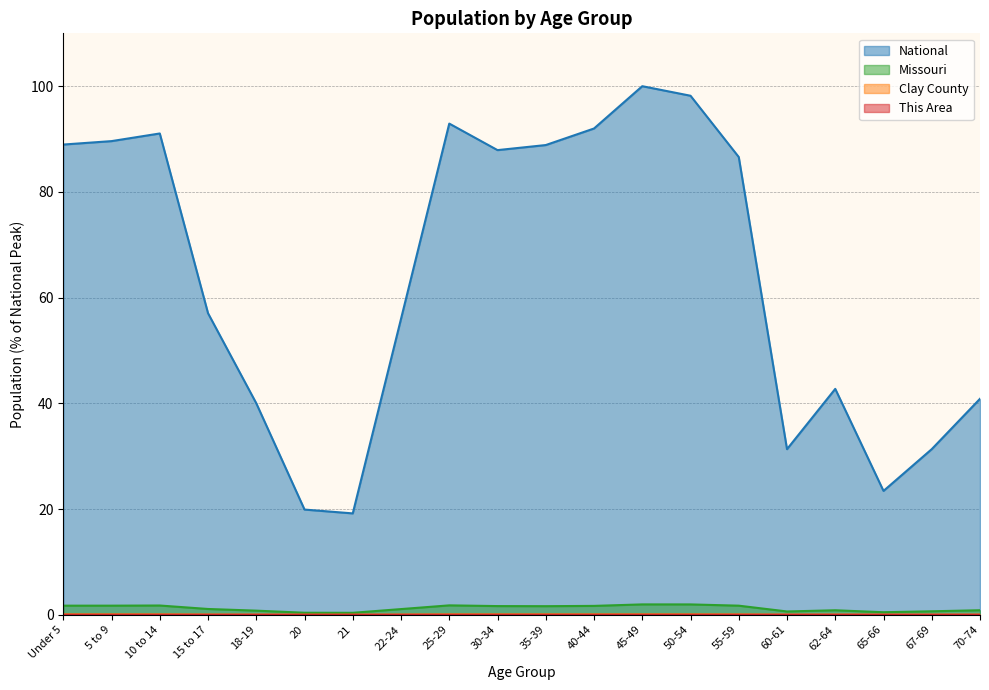

List the labels in order of This Area value, largest first.

Under 5, 45-49, 25-29, 50-54, 30-34, 5 to 9, 35-39, 10 to 14, 55-59, 40-44, 22-24, 15 to 17, 70-74, 62-64, 18-19, 67-69, 60-61, 65-66, 21, 20